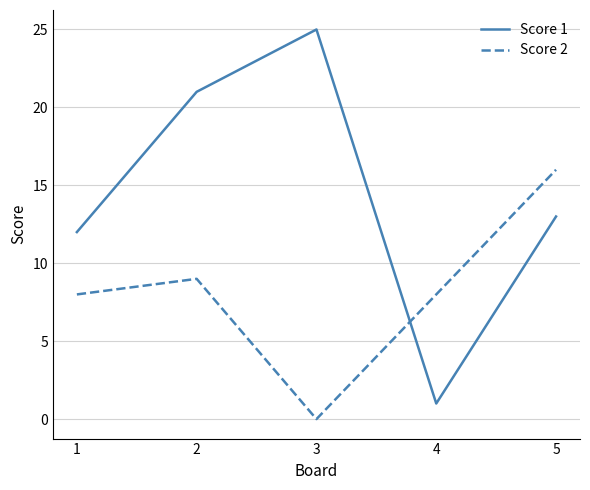

List the series in order of their peak value, highest first.

Score 1, Score 2